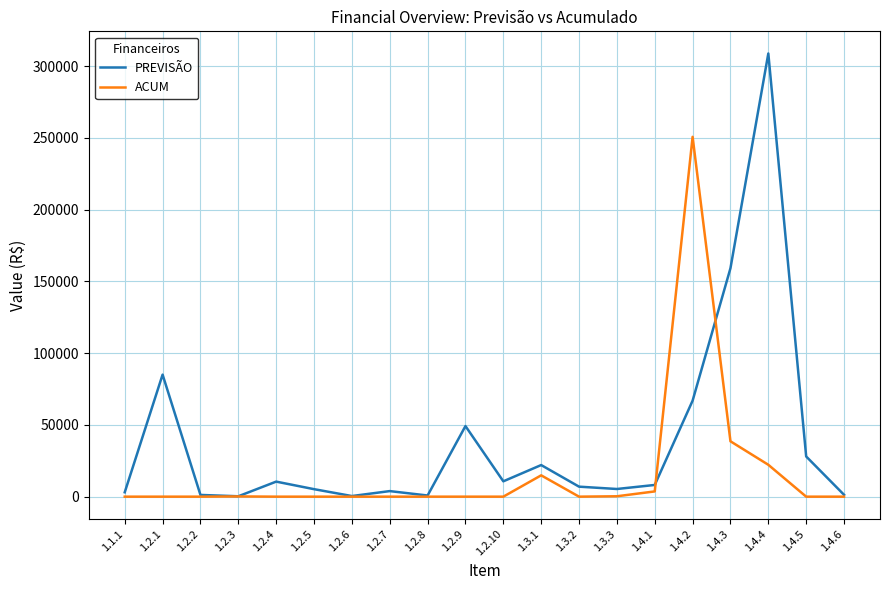

Which series has the largest range (max minus min)?

PREVISÃO